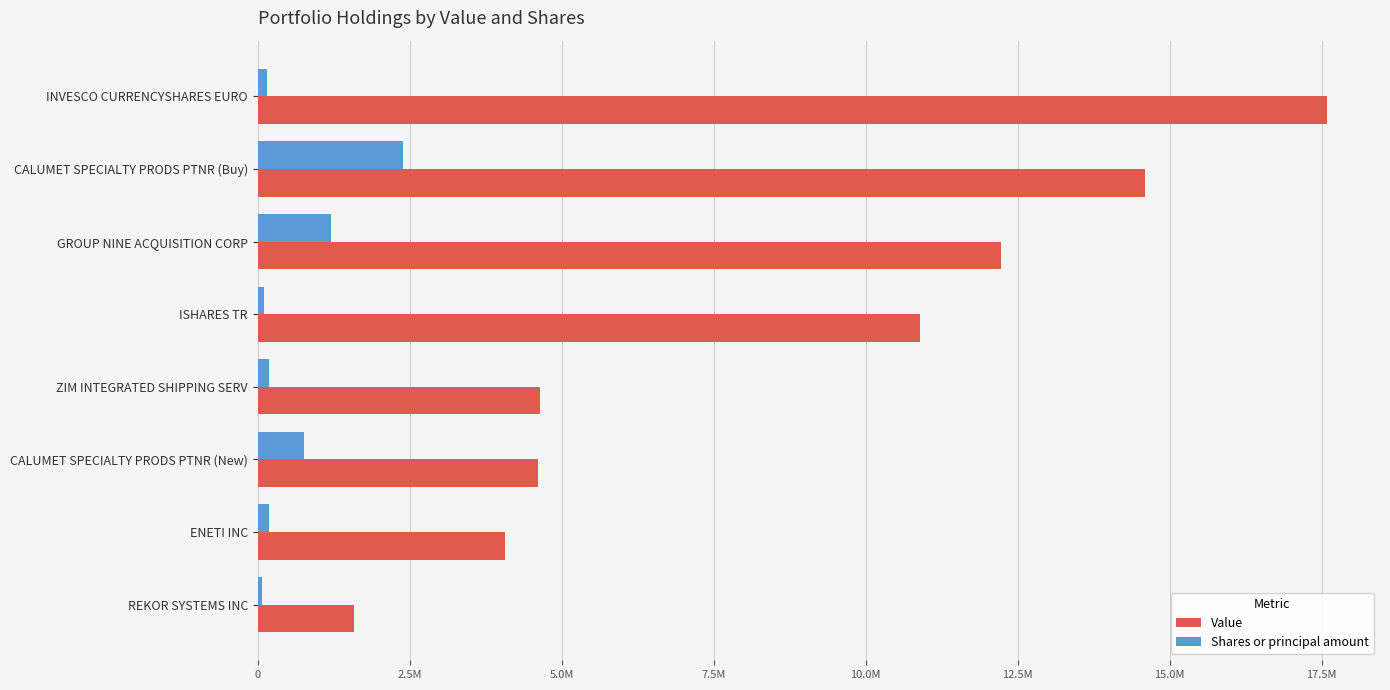

What are all the series names shown in the legend?

Value, Shares or principal amount